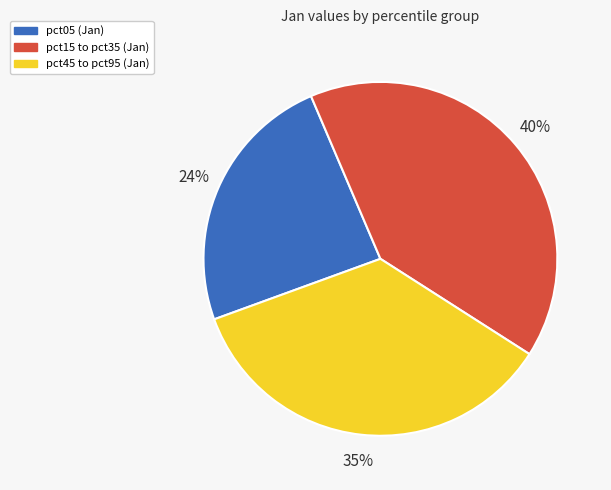

Is there a majority slice in this chart?

No